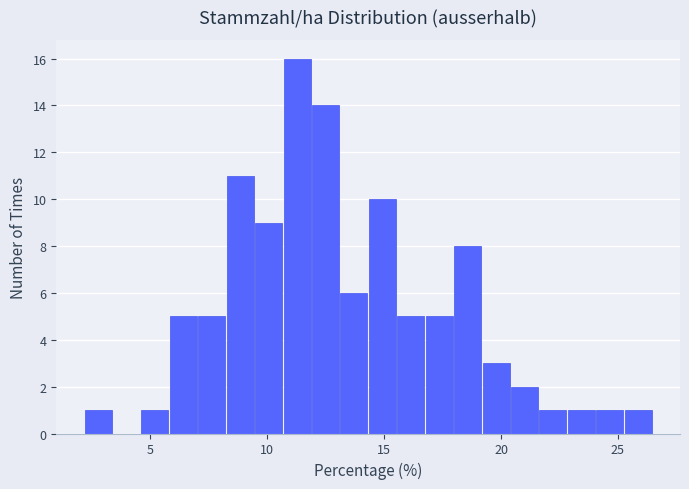

Around what value on the x-axis is the tallest bar? Give the approximate position of its centre, as read against the axis.

11.5